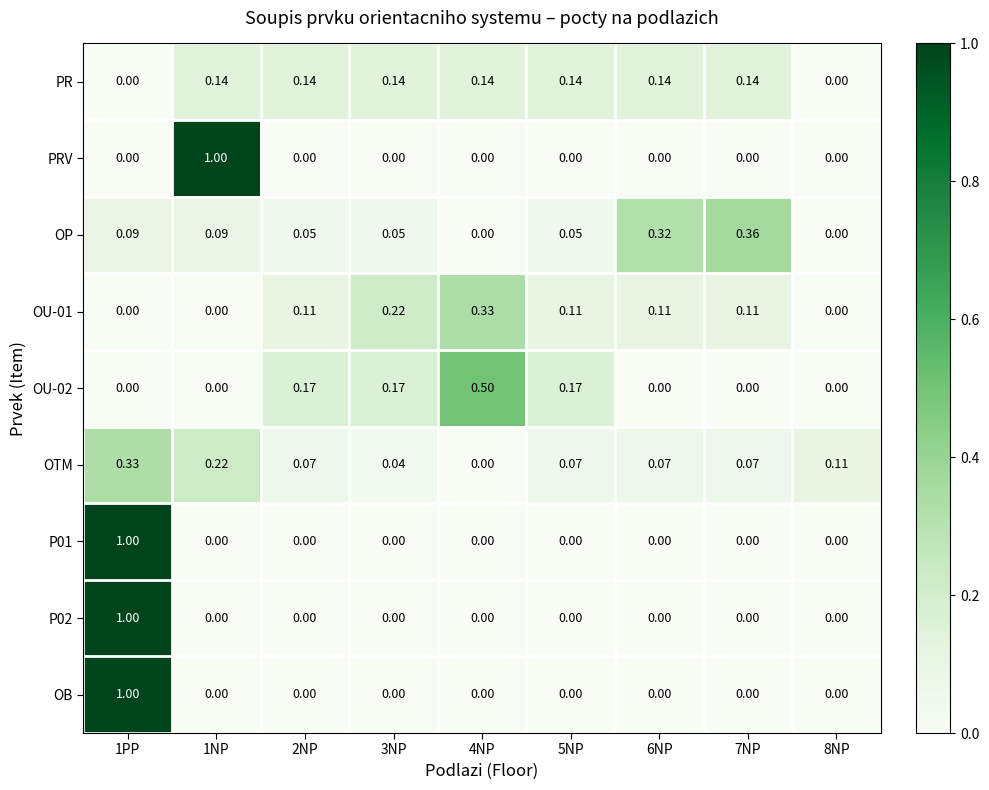

At which category is the sum across all series the highest?

1PP